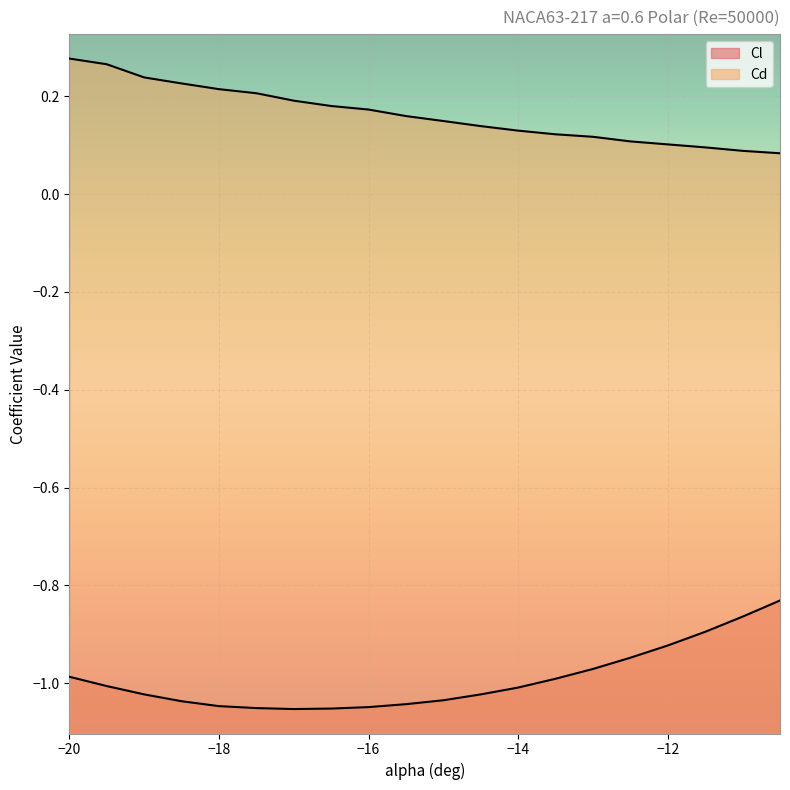

True or false: Cd has a value of 0.1 at -15.

True